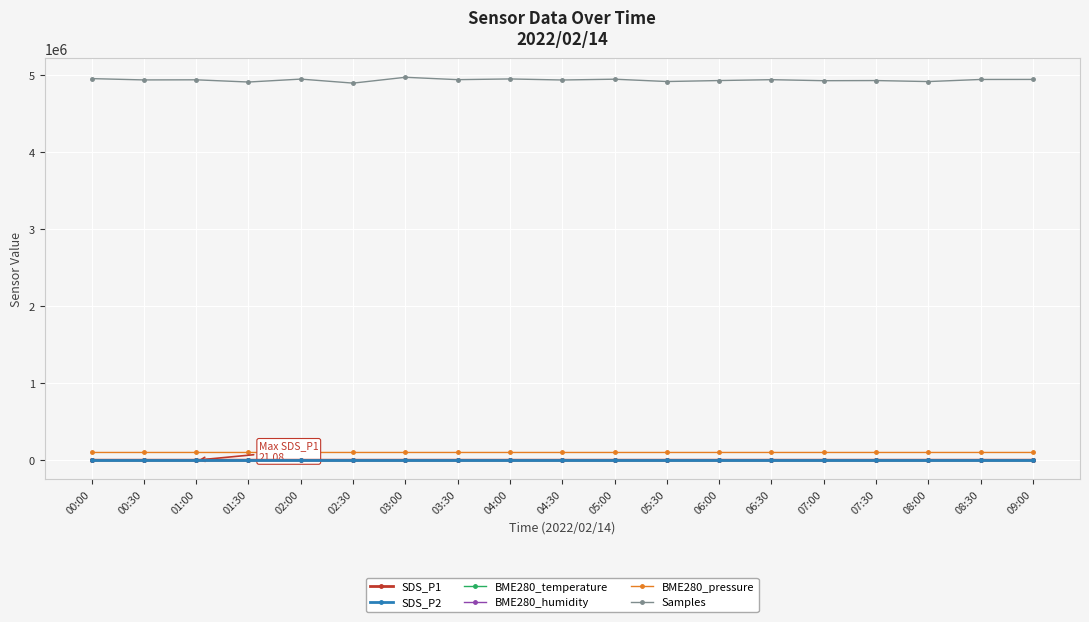

True or false: SDS_P2 and Samples intersect in this chart.

False